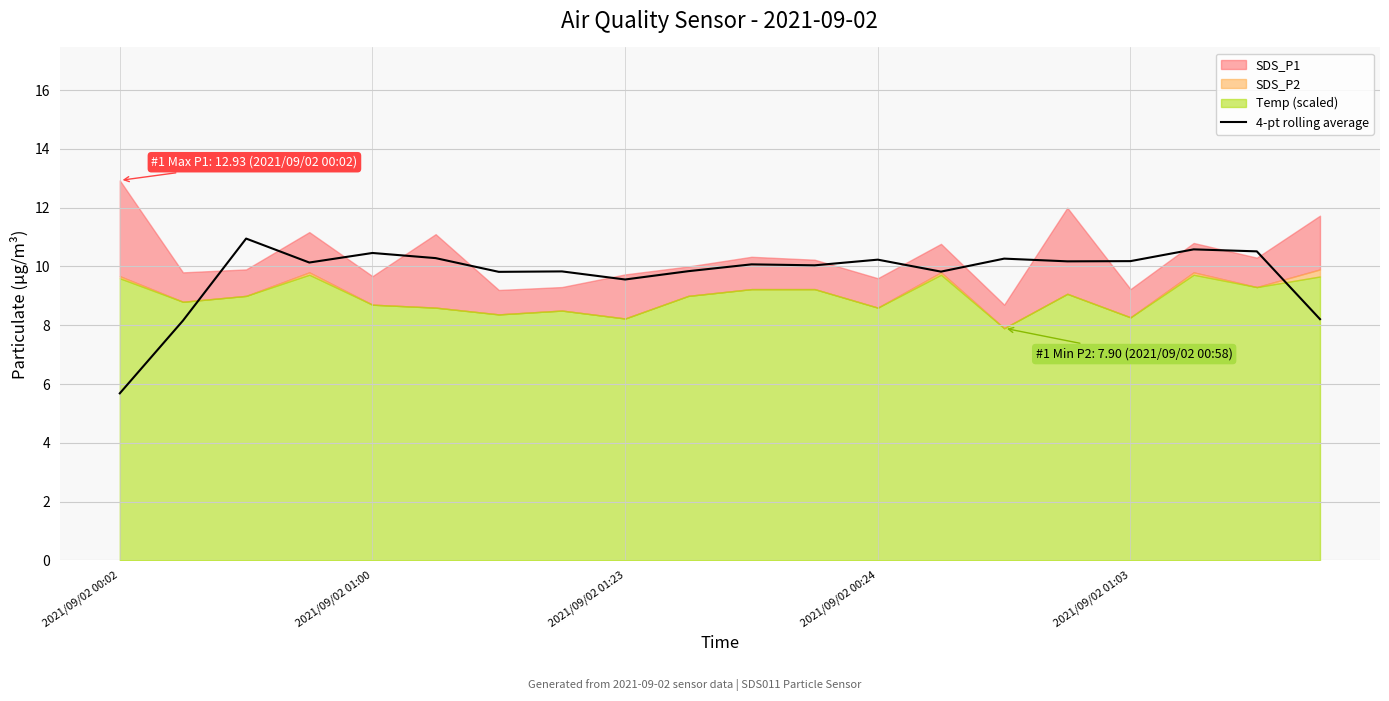

What is the minimum value for 4-pt rolling average?

5.7